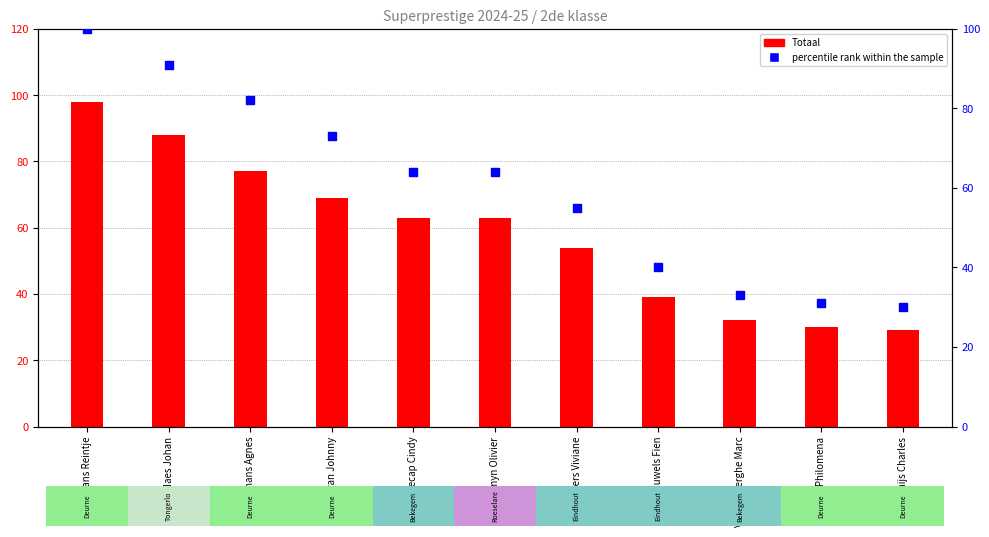

At how many categories does at least one series exceed 79?

3